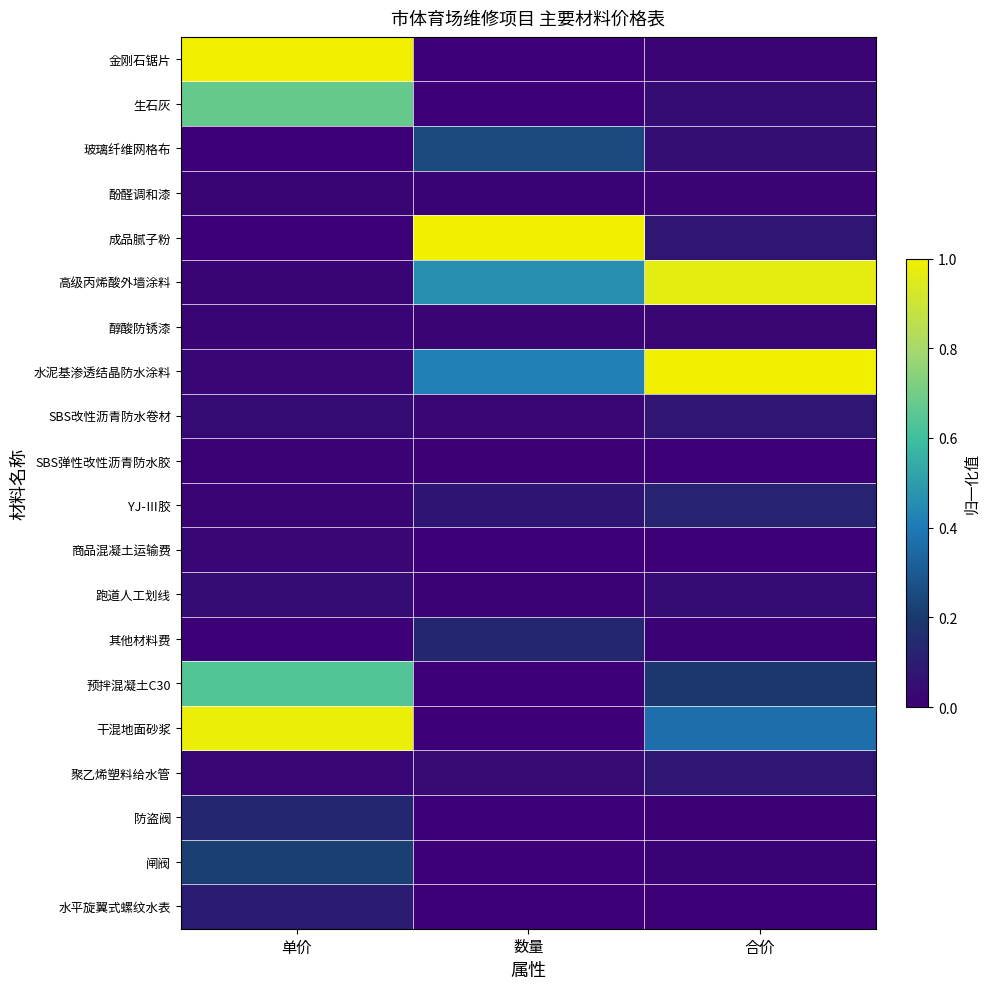

At how many categories does at least one series exceed 0?

3